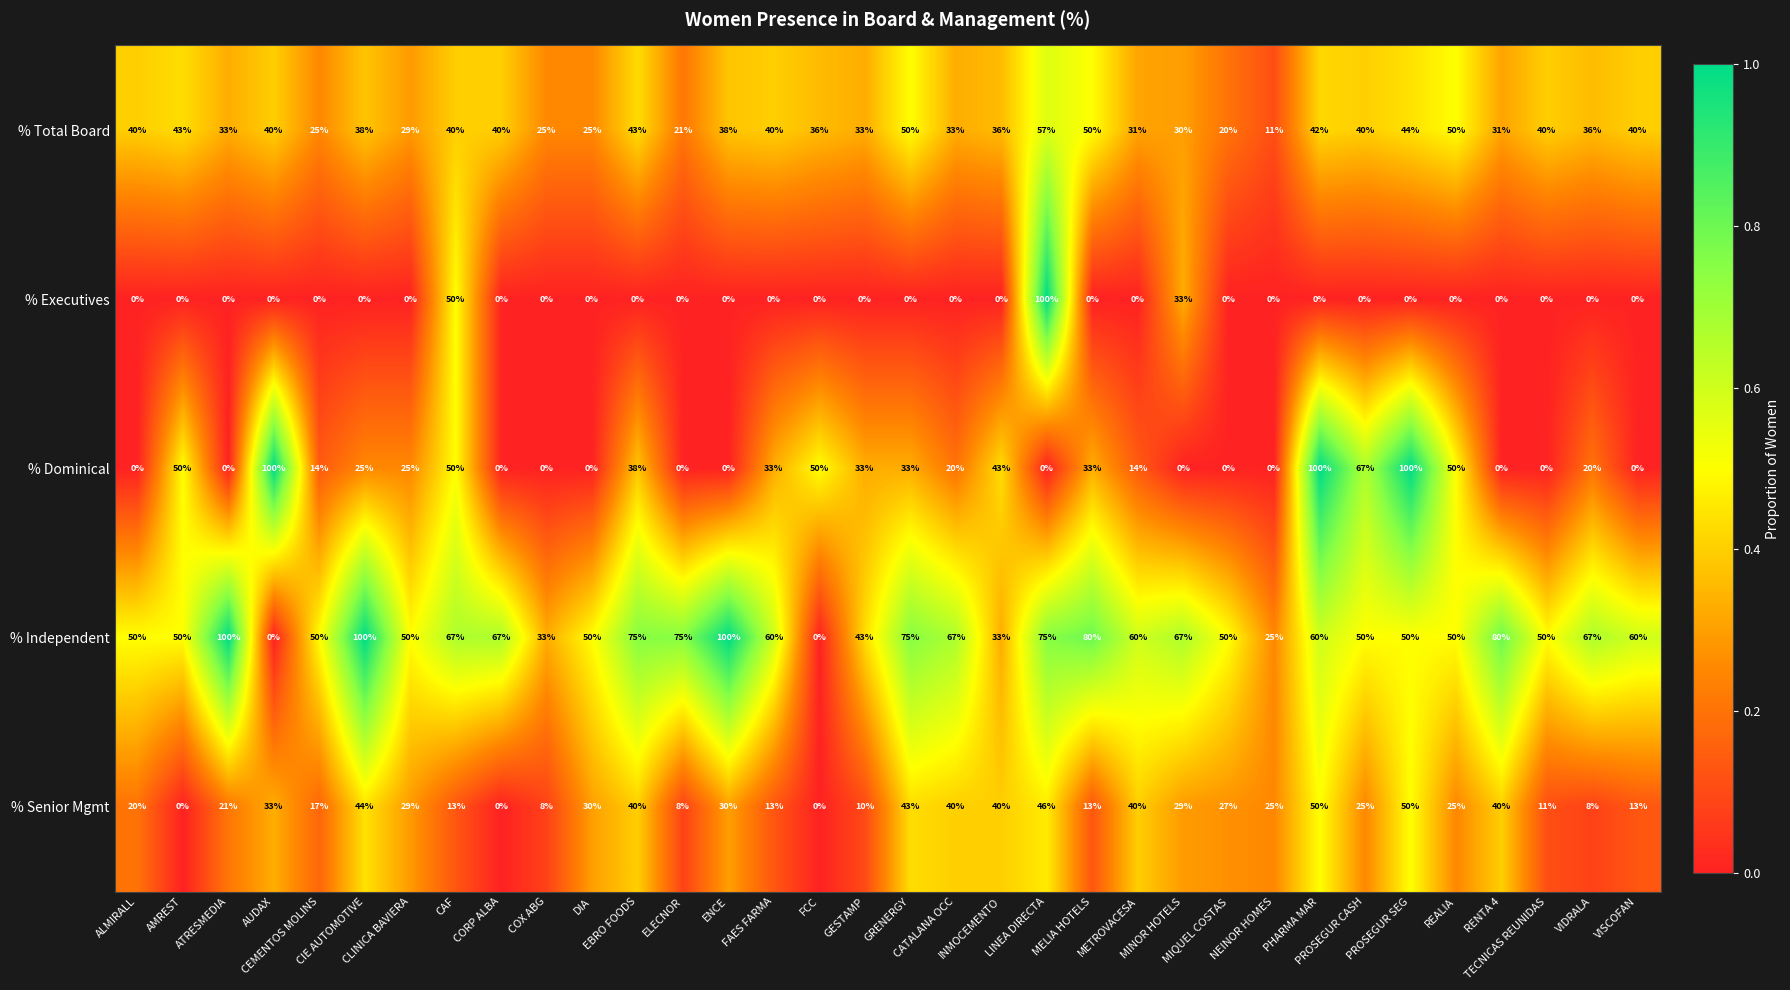

At how many categories does at least one series exceed 69?

12